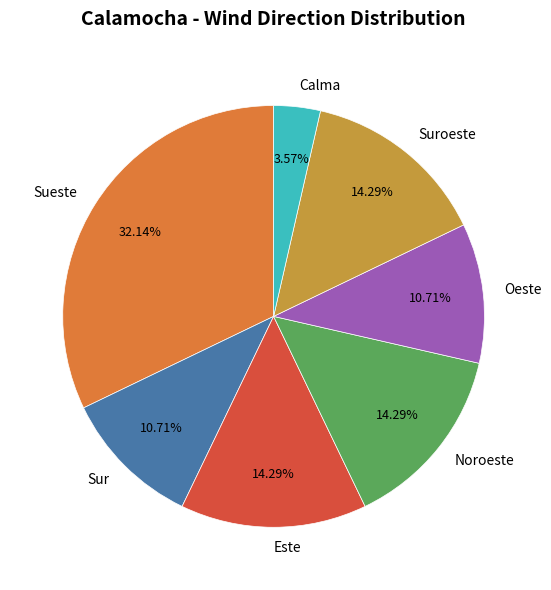

Count the number of slices in the pie.

7